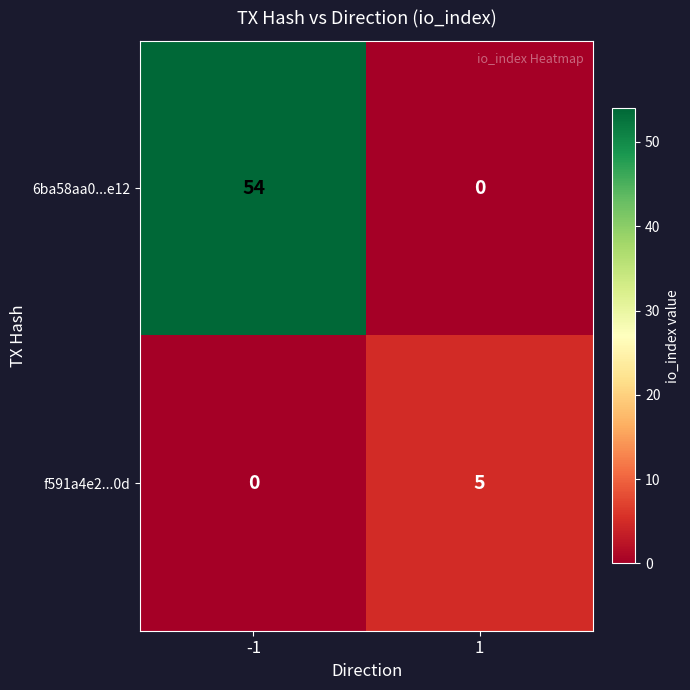

Which series changed the most between -1 and 1?

6ba58aa0...e12